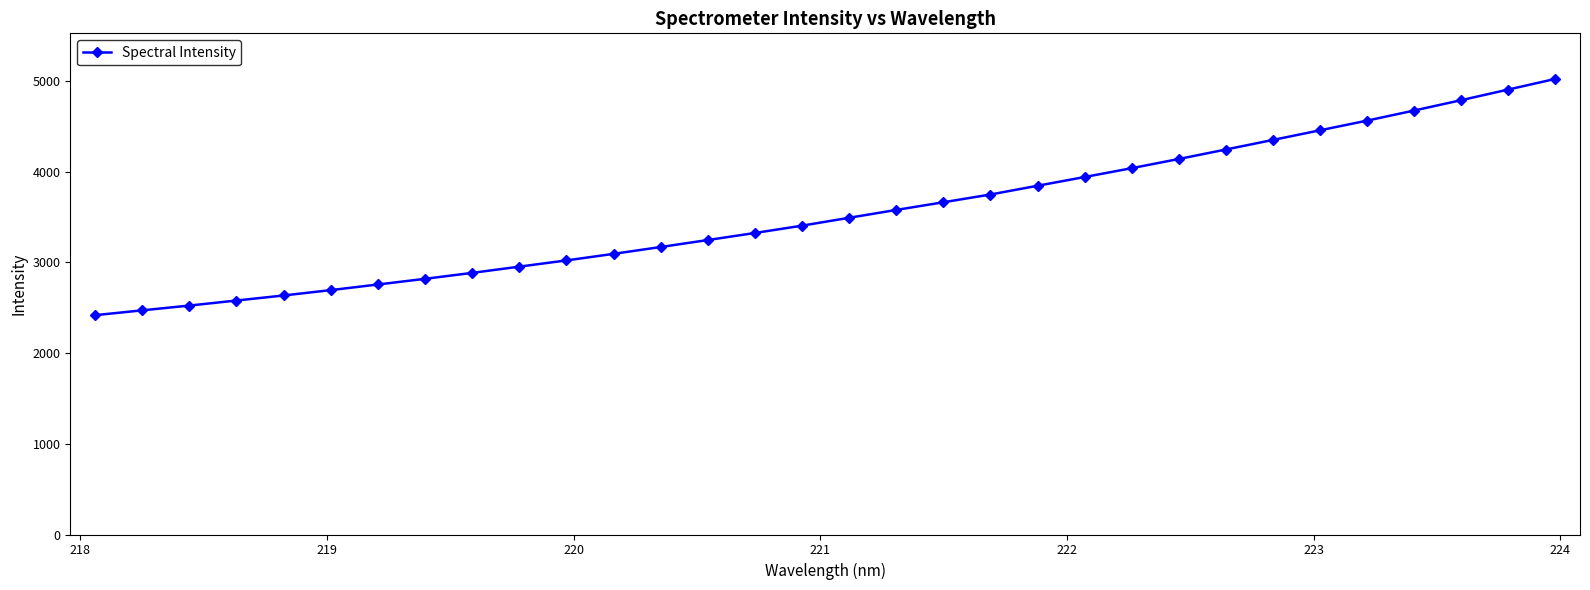

What is the sum of all values?

113460.9